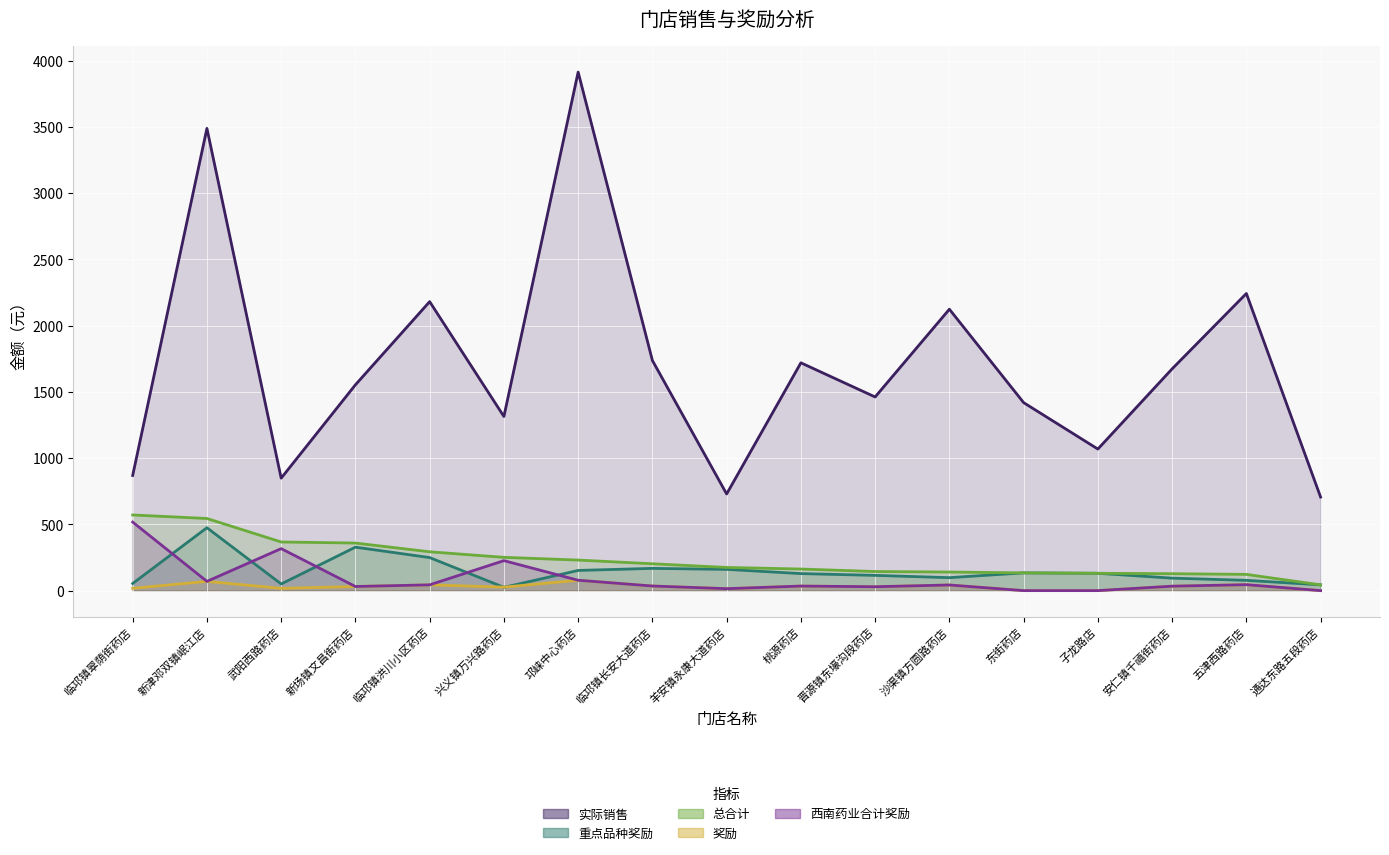

What is the total value across all series at 子龙路店?

1330.1